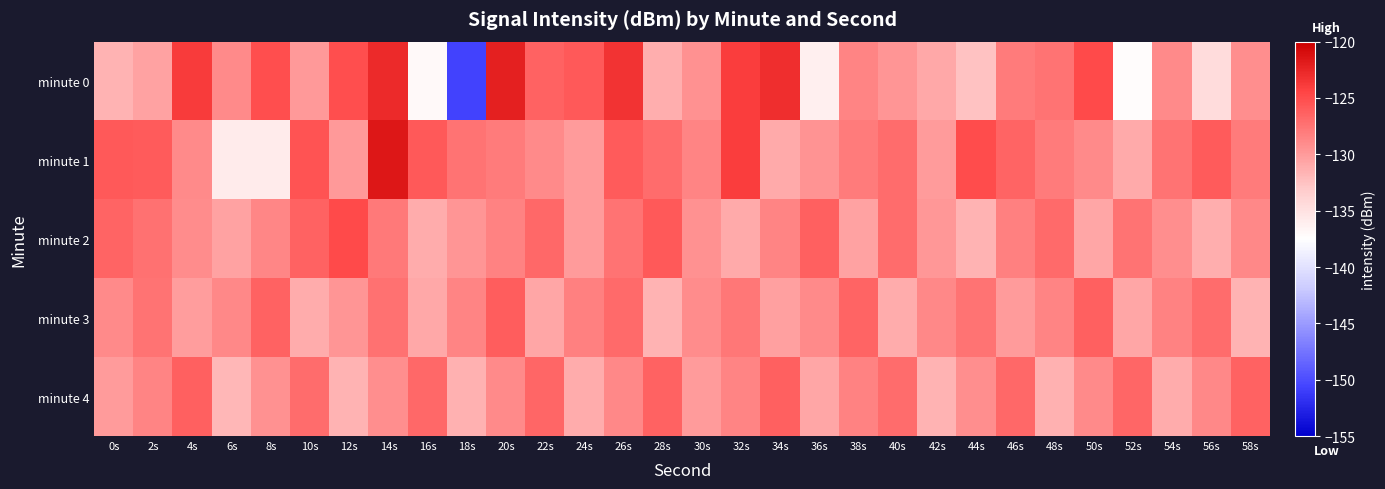

At which category is the sum across all series the highest?

14s